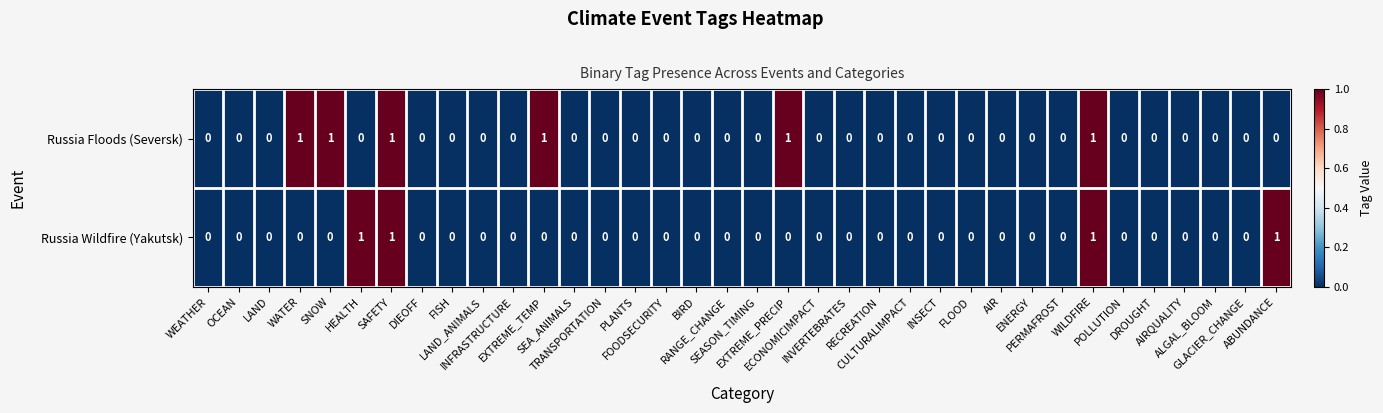

List the series in order of their overall mean, lowest first.

Russia Wildfire (Yakutsk), Russia Floods (Seversk)